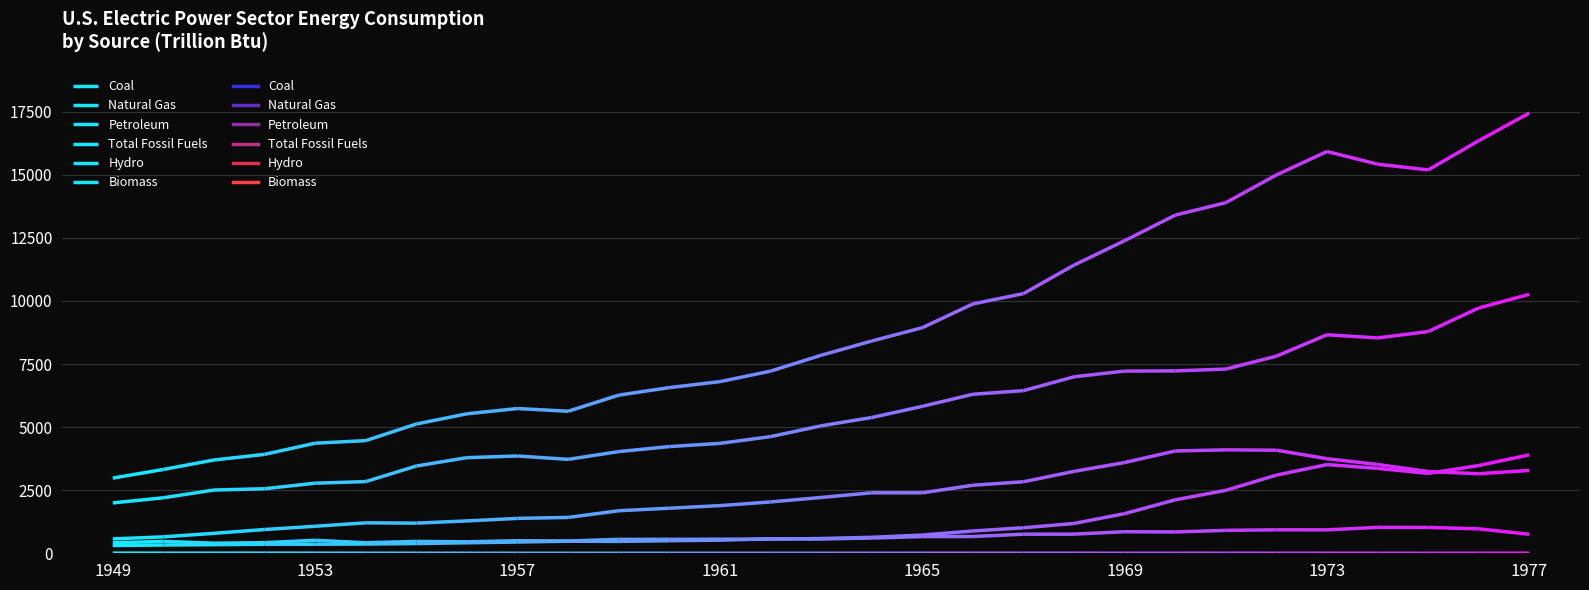

True or false: Total Fossil Fuels and Biomass intersect in this chart.

False